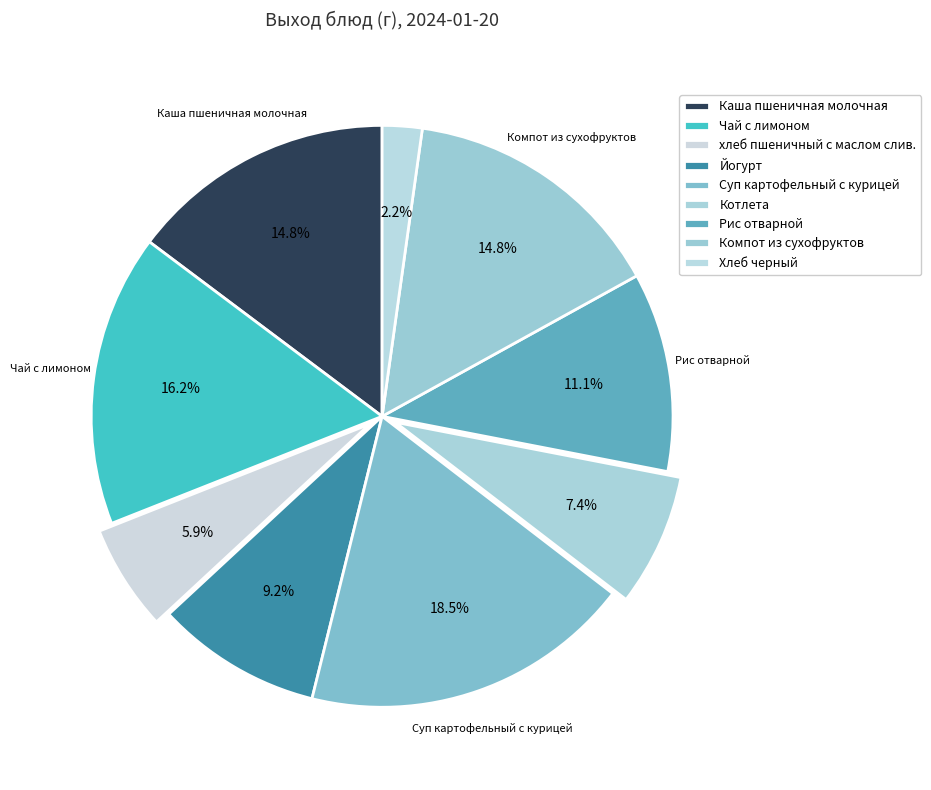

What is the ratio of the value at Каша пшеничная молочная to the value at Суп картофельный с курицей?

0.8